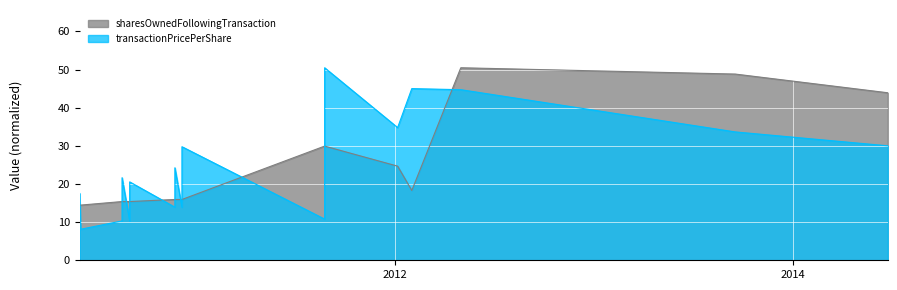

How many series are shown in this chart?

2